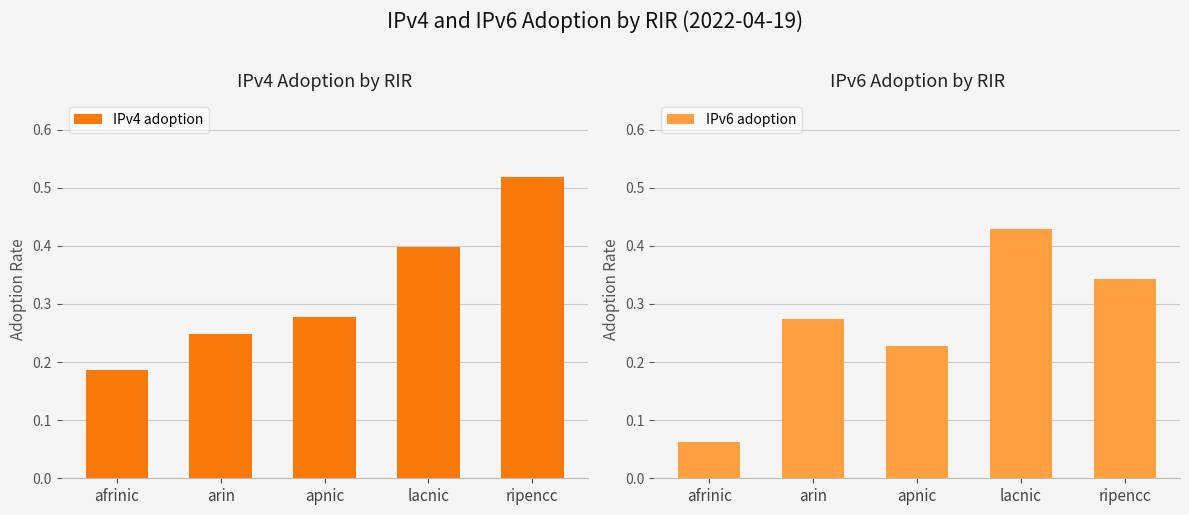

List the labels in order of IPv4 adoption value, smallest first.

afrinic, arin, apnic, lacnic, ripencc